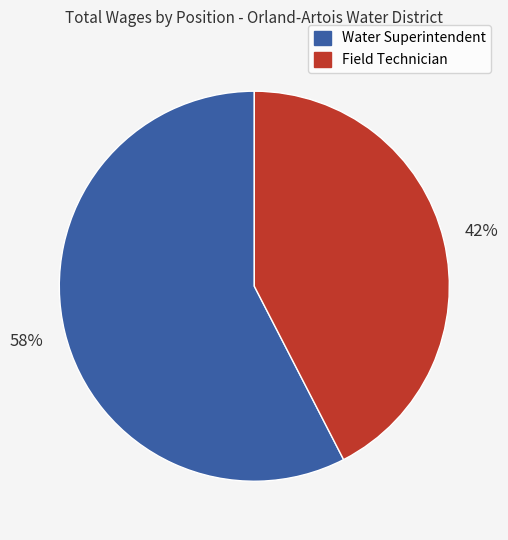

Does Water Superintendent represent more than half of the total?

Yes